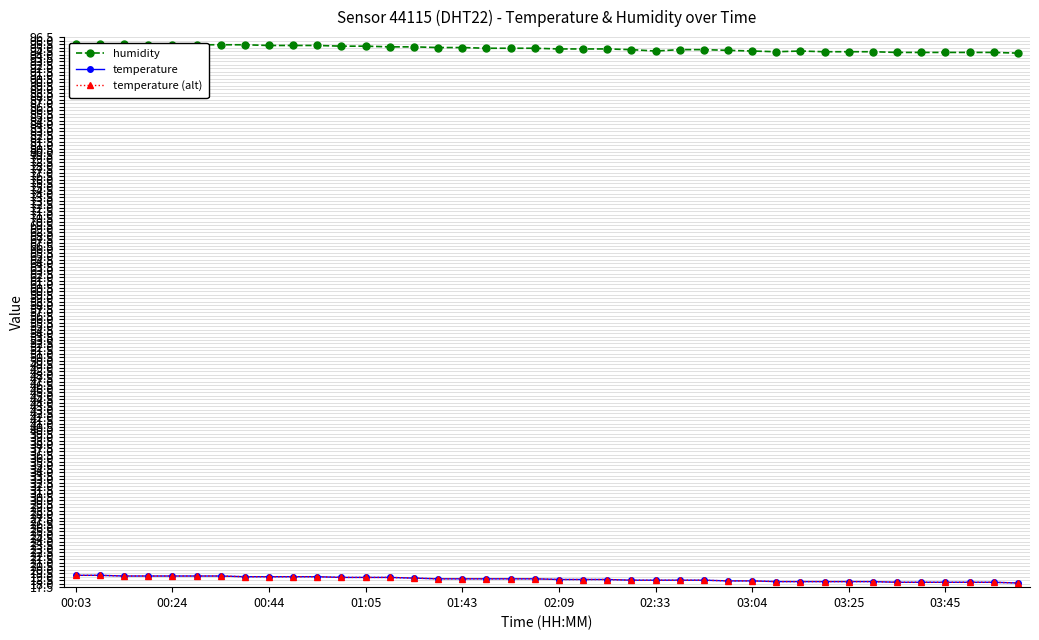

Is the value of temperature (alt) at 02:09 greater than the value of humidity at 11?

No